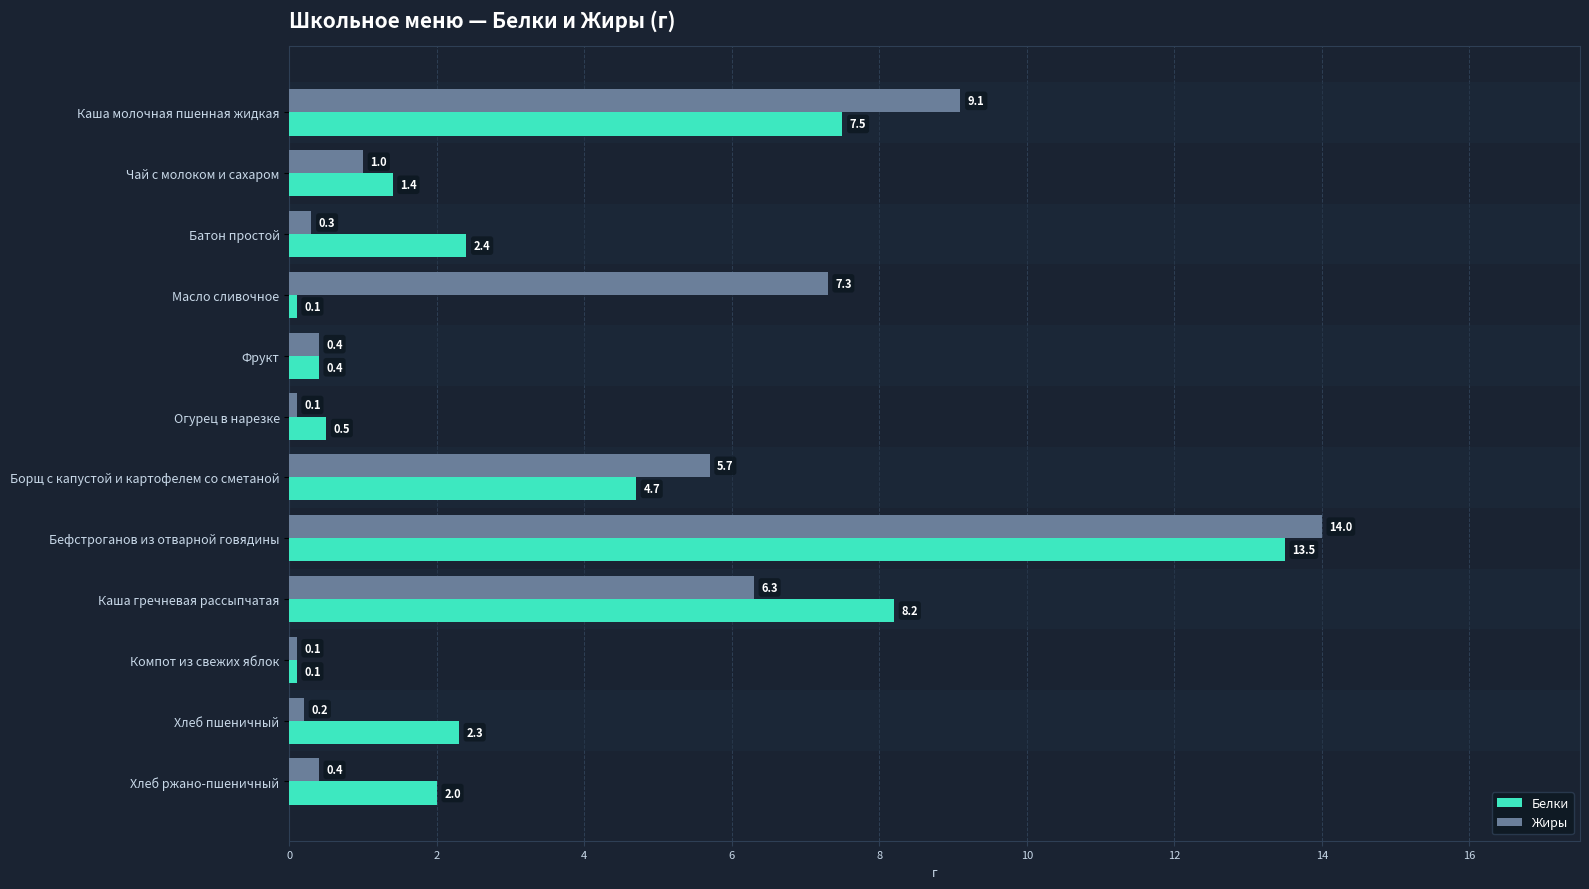

What is the maximum value shown in the chart?

14.0